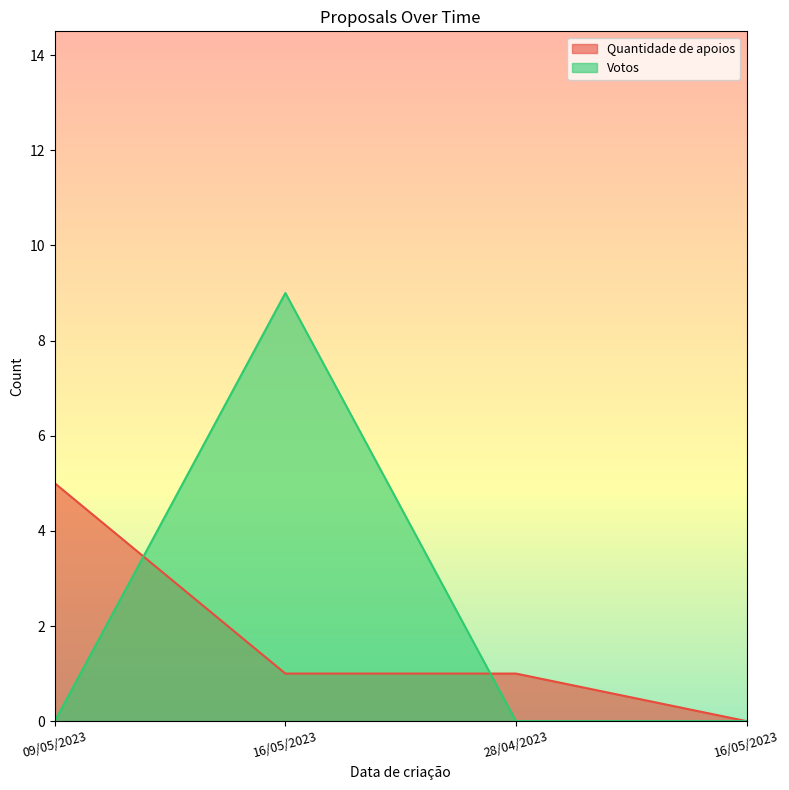

How many times do Quantidade de apoios and Votos cross each other?

2